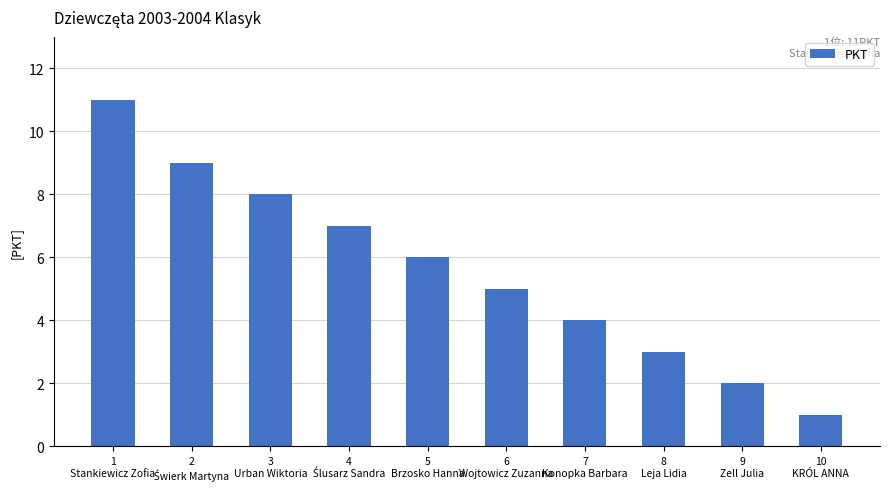

Which label corresponds to the largest value in the chart?

1
Stankiewicz Zofia